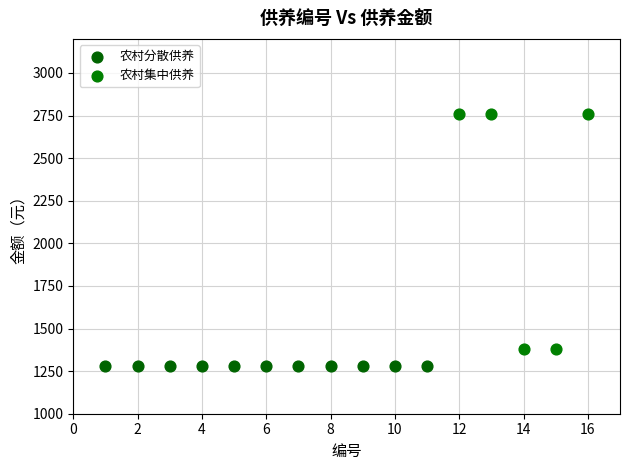

Which series contains the lowest Y value?

农村分散供养